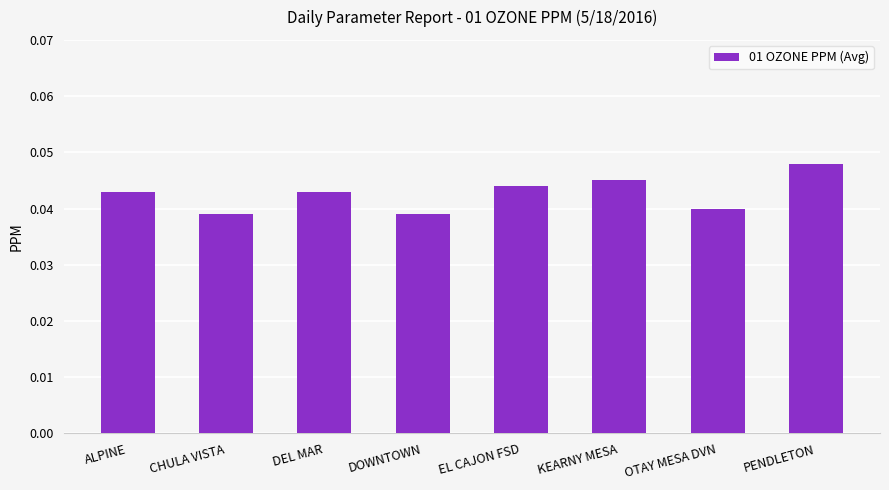

How many series are shown in this chart?

1